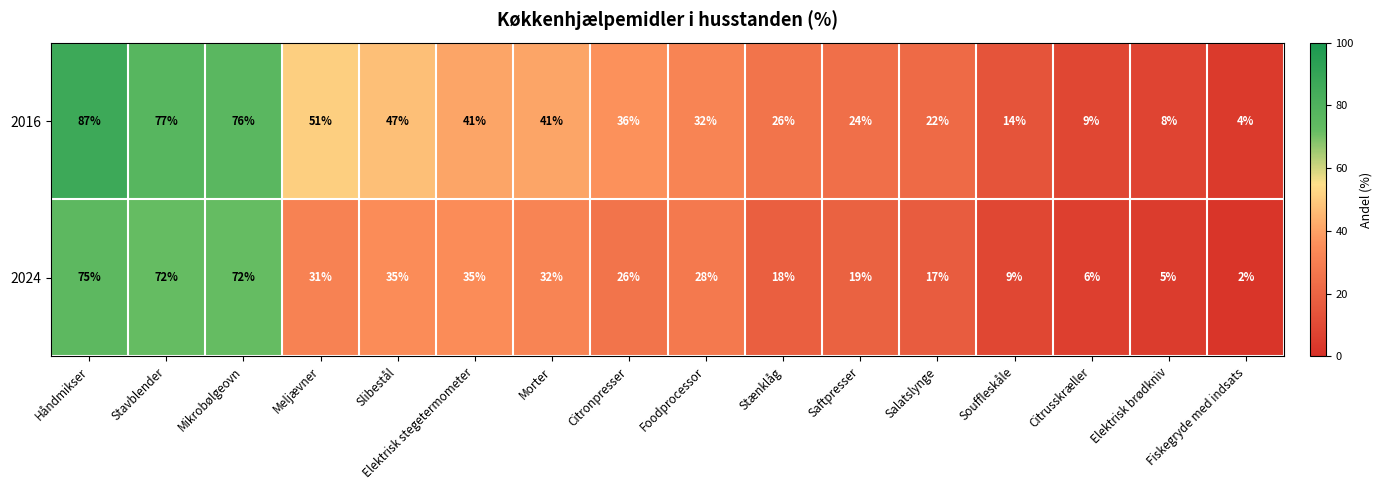

Where does the 2016 series first go above 36?

Håndmikser